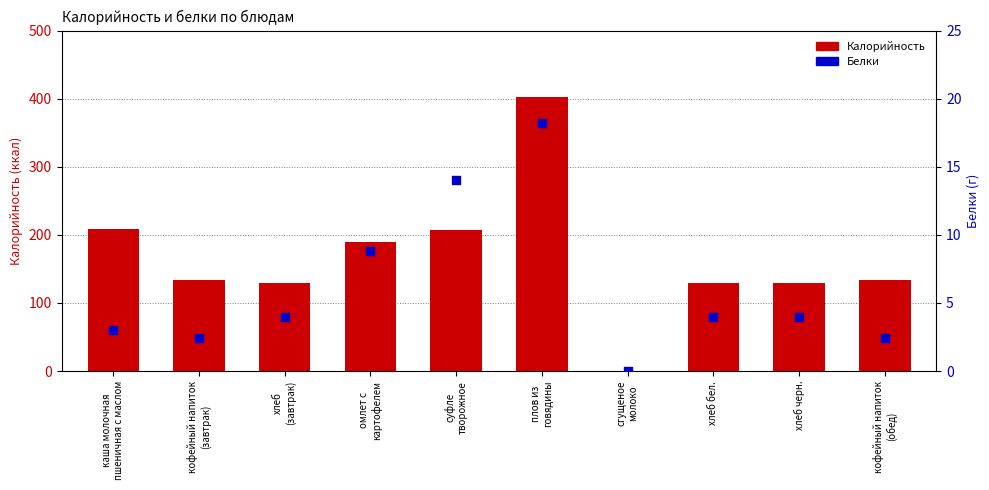

Which series has the largest total across all categories?

Калорийность